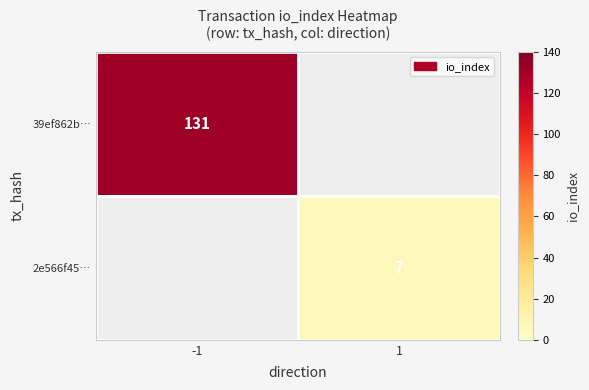

The value of 39ef862b… at -1 is 131. True or false?

True